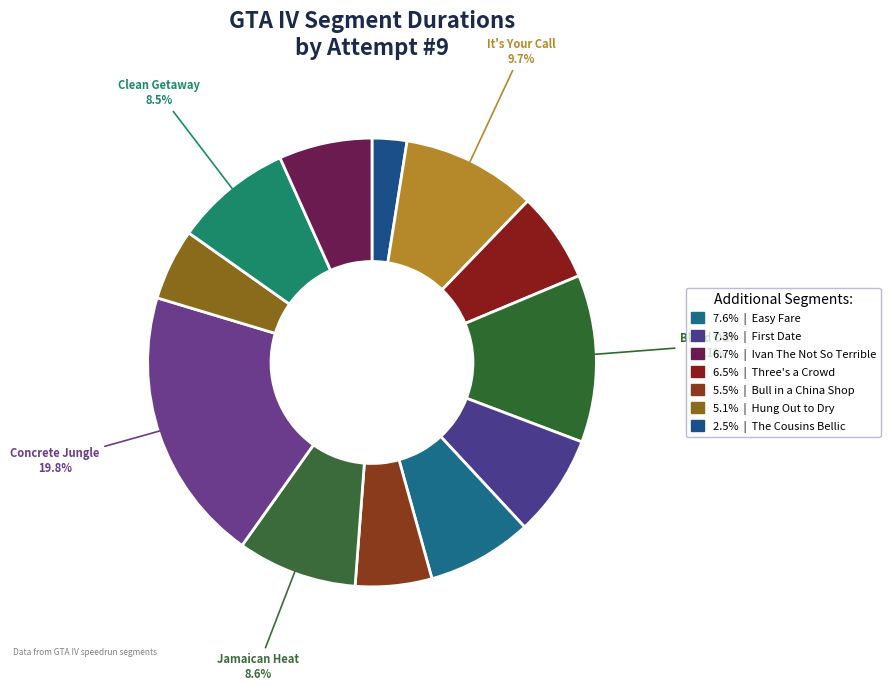

Is there any slice that represents more than half of the pie?

No